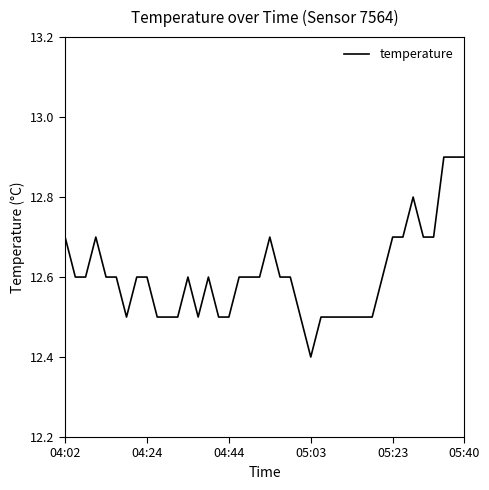

What is the smallest value displayed?

12.4